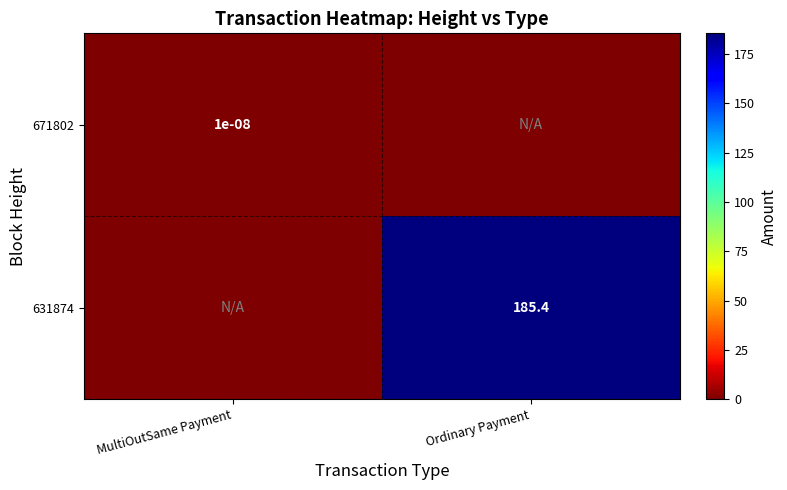

True or false: 631874 has a value of 185.4 at Ordinary Payment.

True